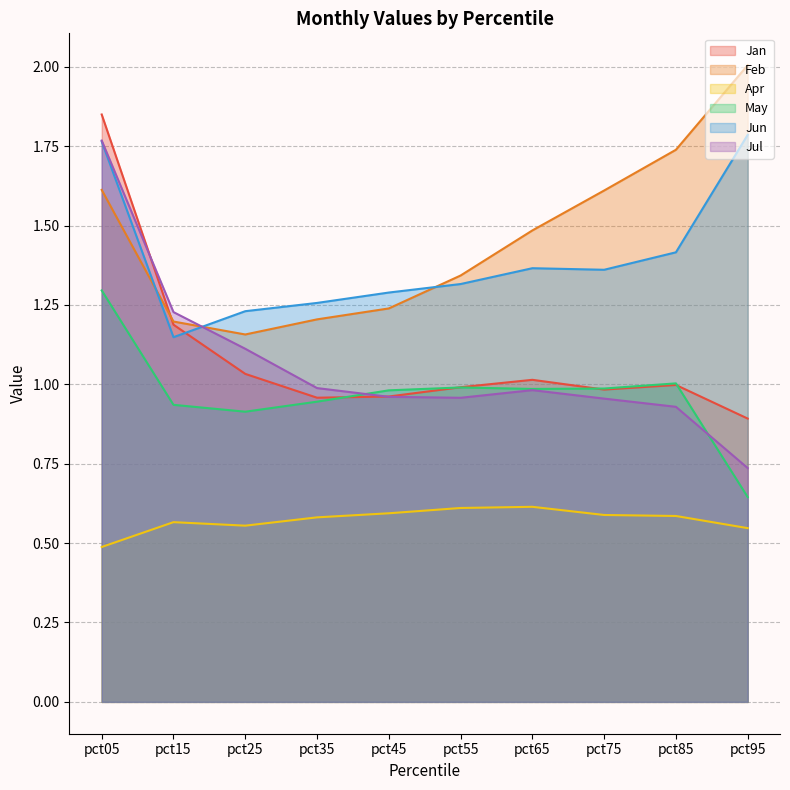

Between pct65 and pct85, which series saw the biggest shift?

Feb